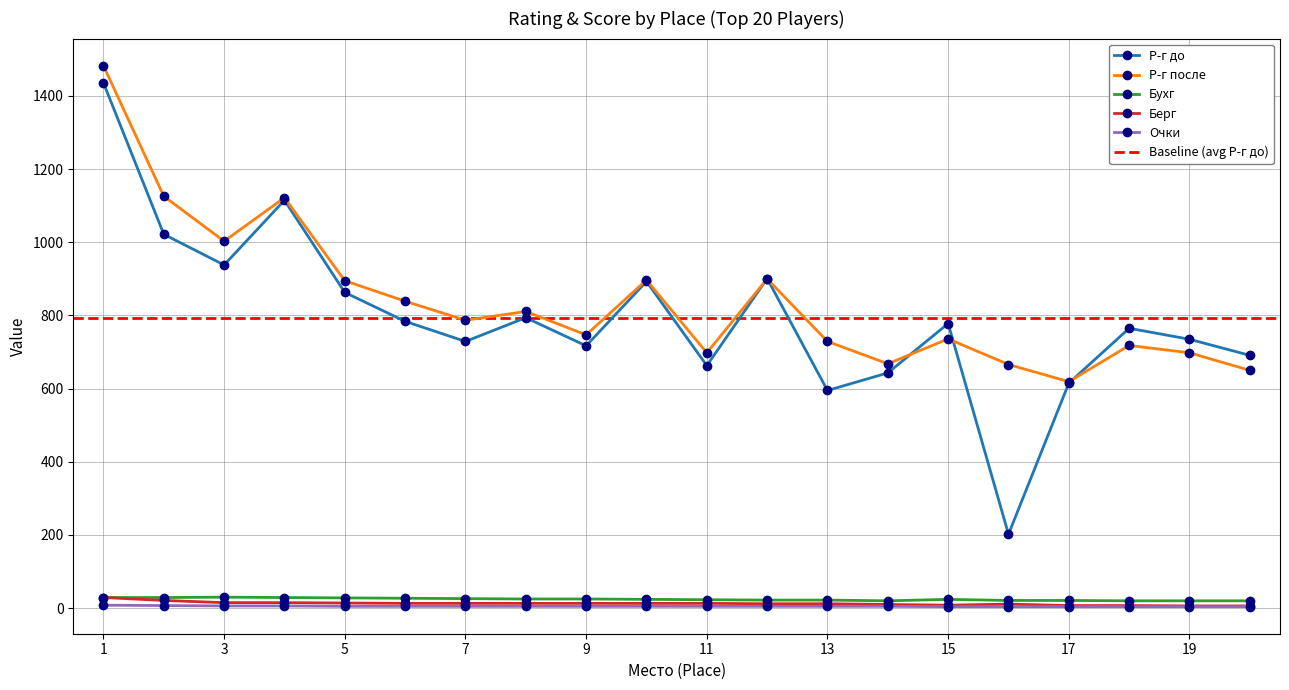

Which series has the largest range (max minus min)?

Р-г до